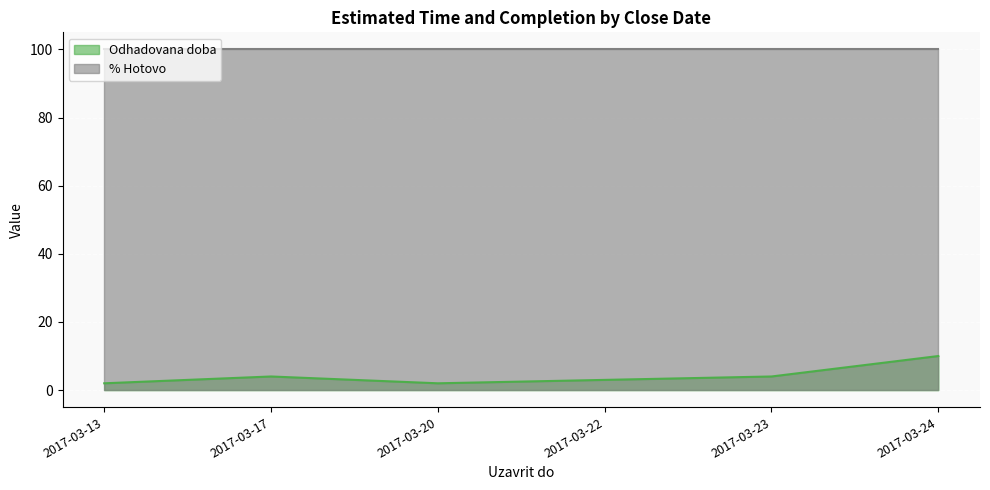

How many lines are shown in the chart?

2